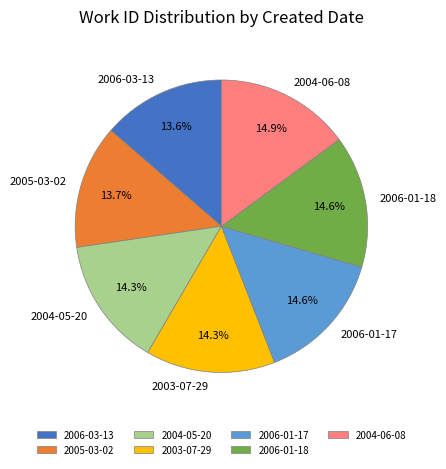

How many segments does this pie chart have?

7